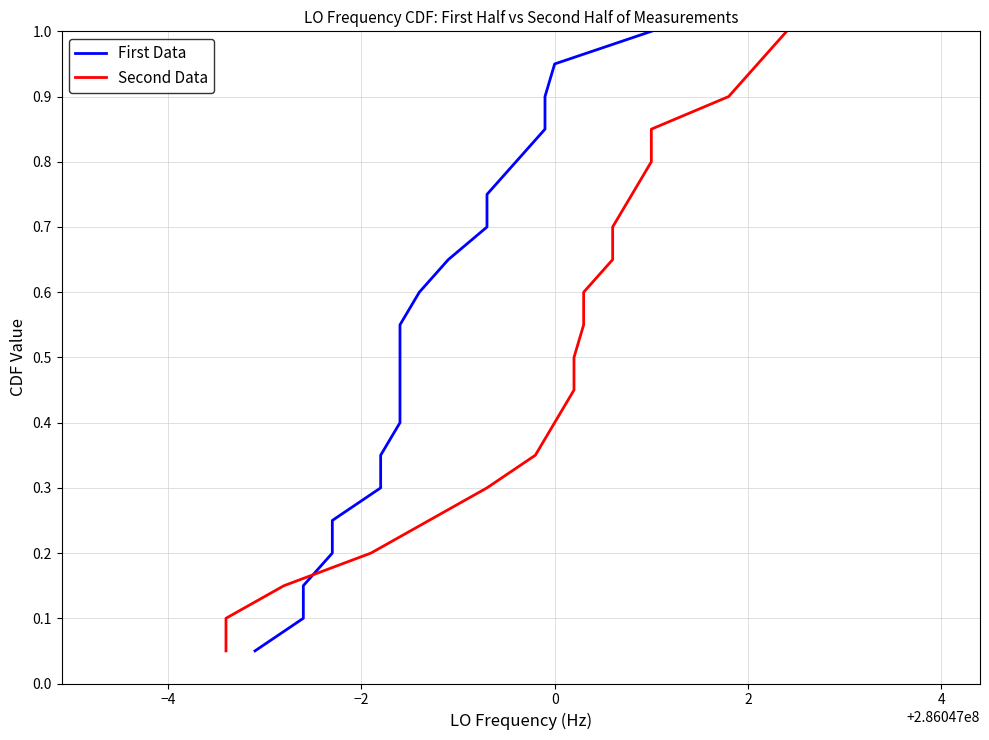

What is the value of the Second Data point at the 8th from the left?

0.4